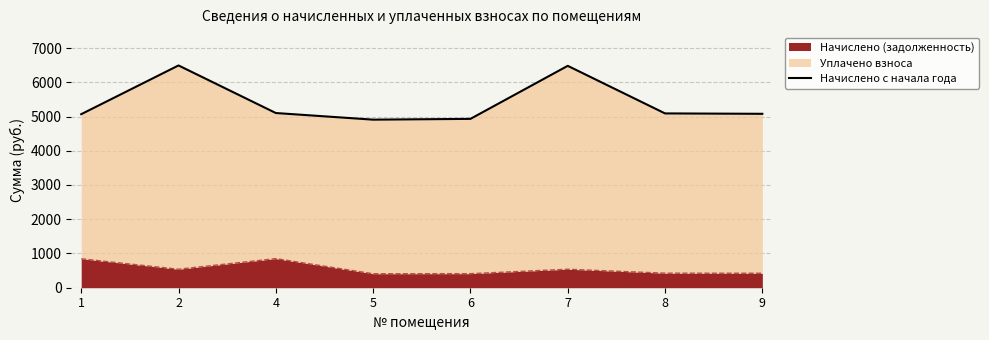

Between 6 and 2, which is larger?

2